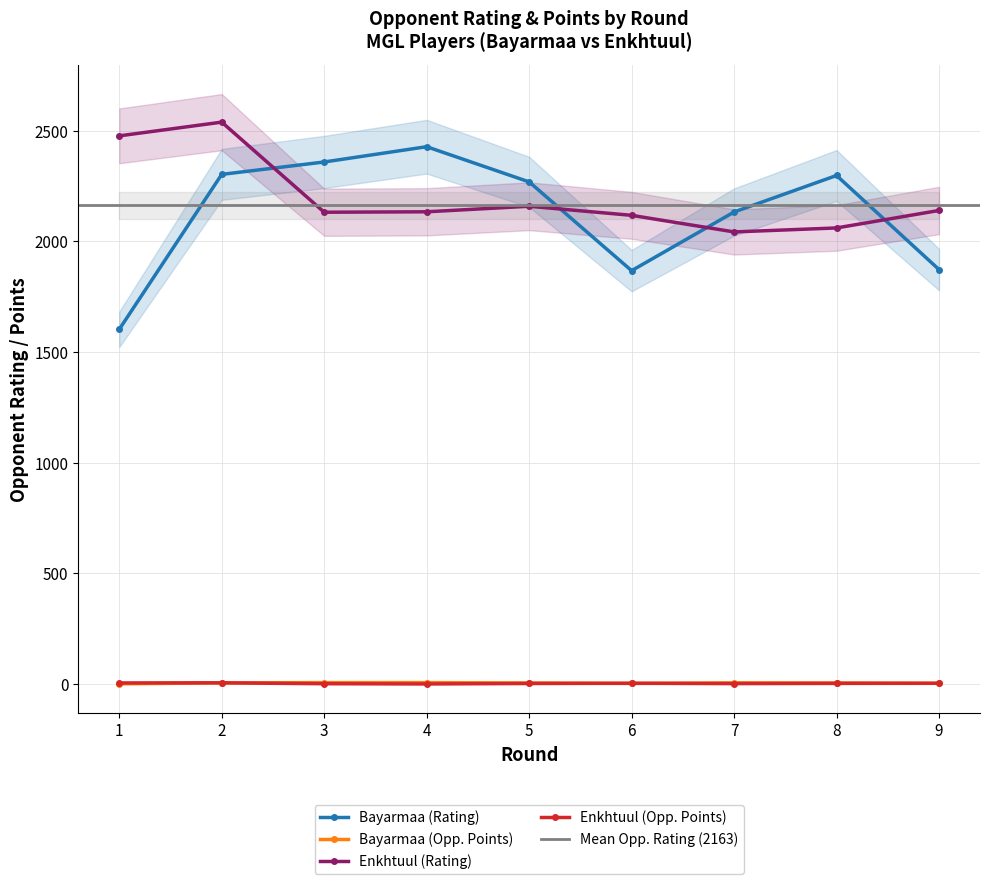

Where is Bayarmaa (Rating) nearest to the value 2015?

7